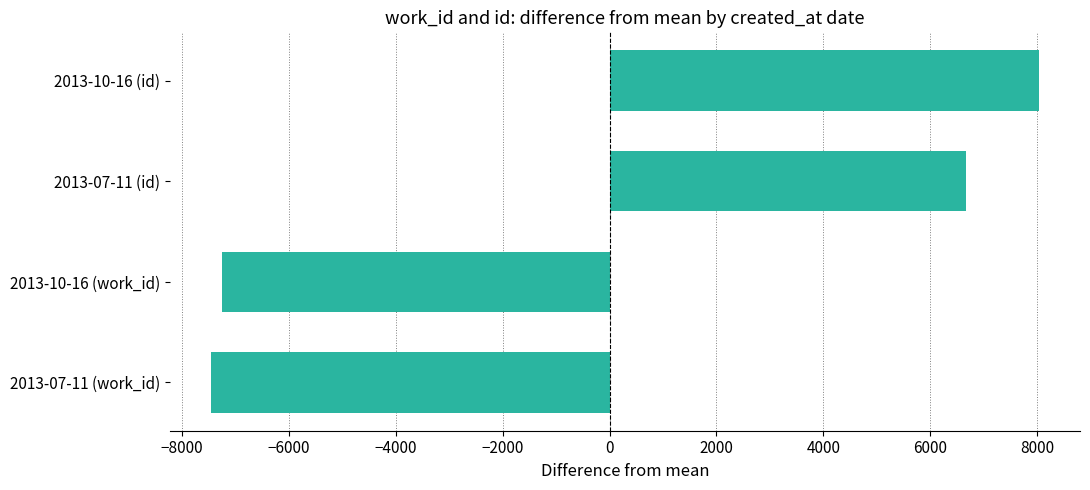

Does the chart contain stacked bars?

No